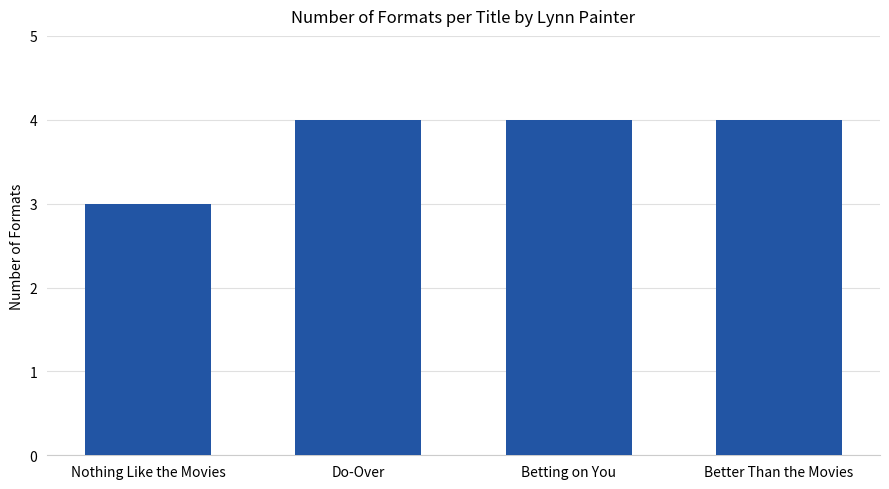

What is the label of the 3rd bar from the right?

Do-Over